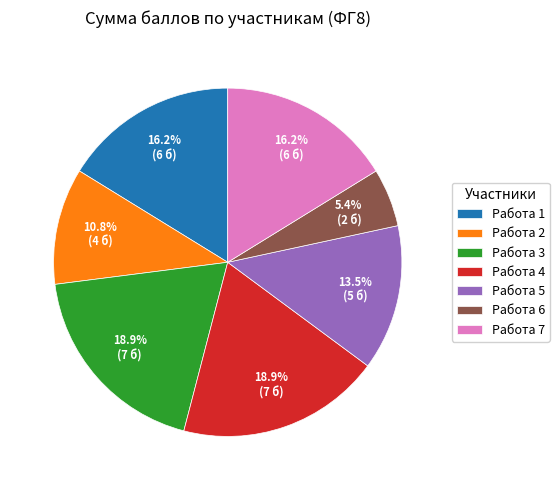

Which category has the smallest portion of the pie?

Работа 6